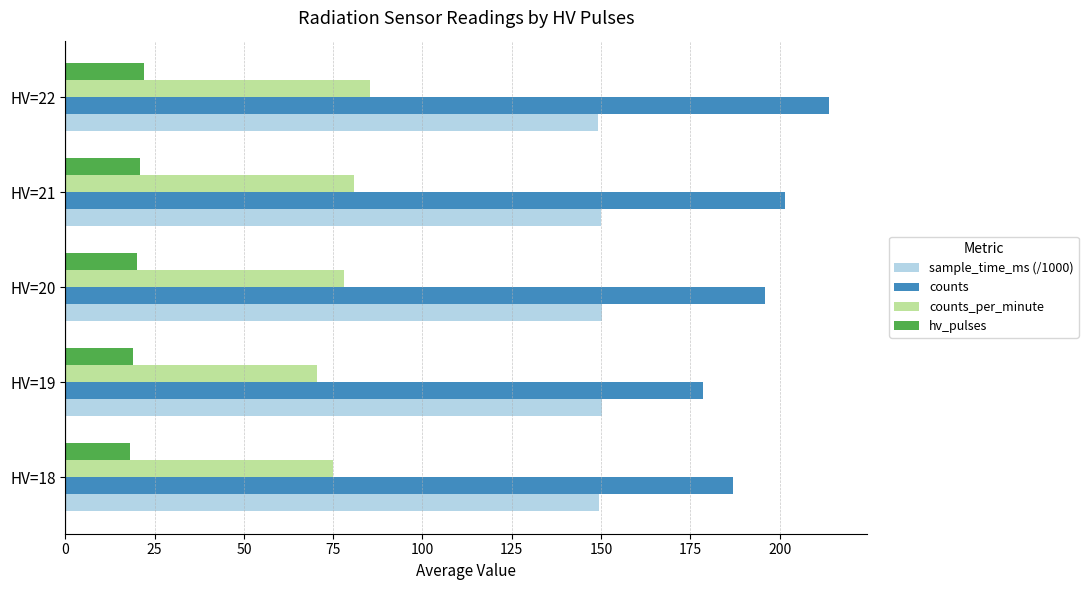

Rank the categories by counts value from highest to lowest.

HV=22, HV=21, HV=20, HV=18, HV=19